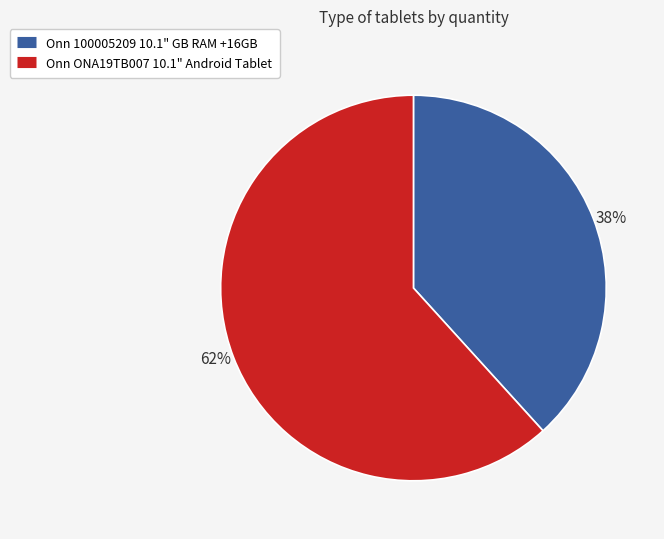

What percentage is the Onn ONA19TB007 10.1" Android Tablet slice, to the nearest percent?

62%